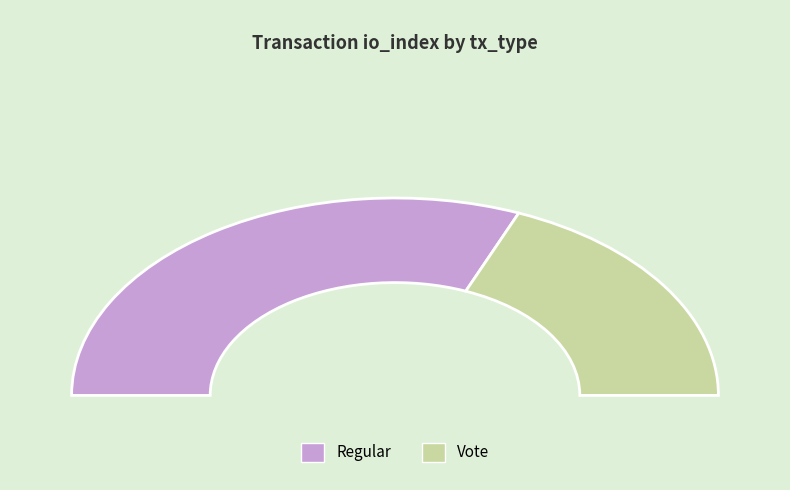

What percentage do Vote (io_index=3) and Regular (io_index=5) together represent?

100.0%